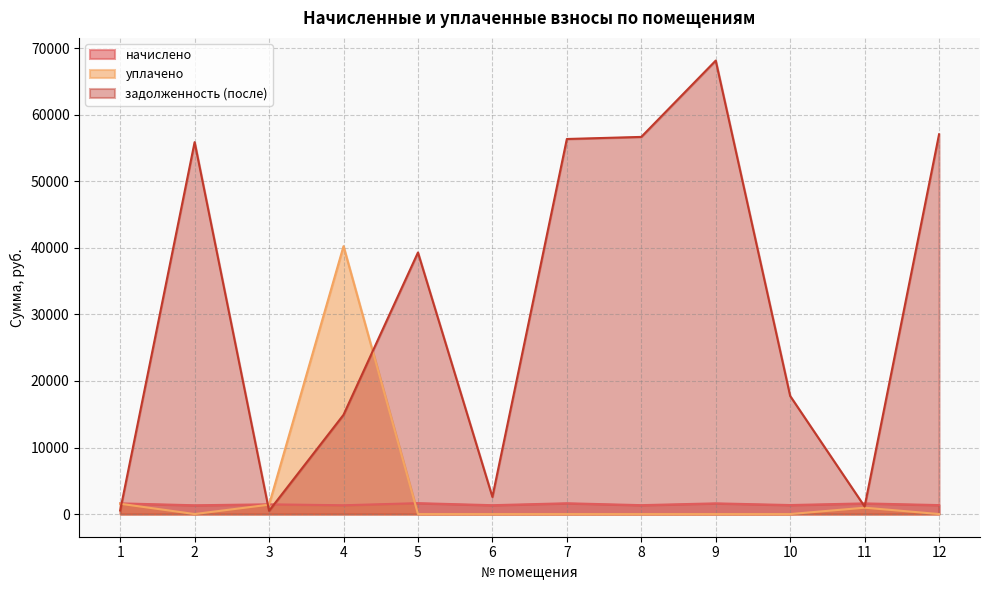

Where does the начислено series first go above 1461?

1